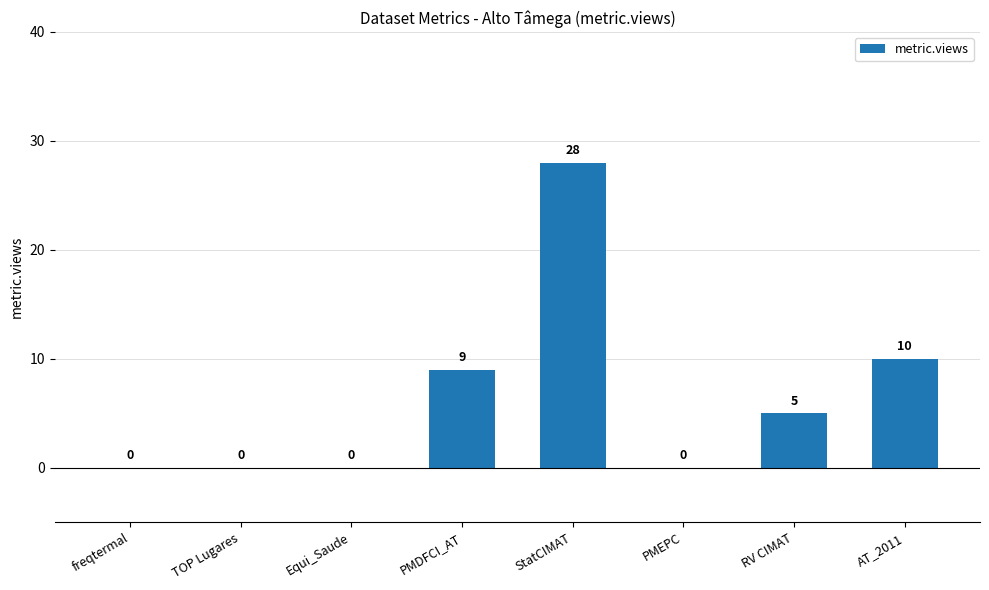

Which category has the highest value across all series?

StatCIMAT